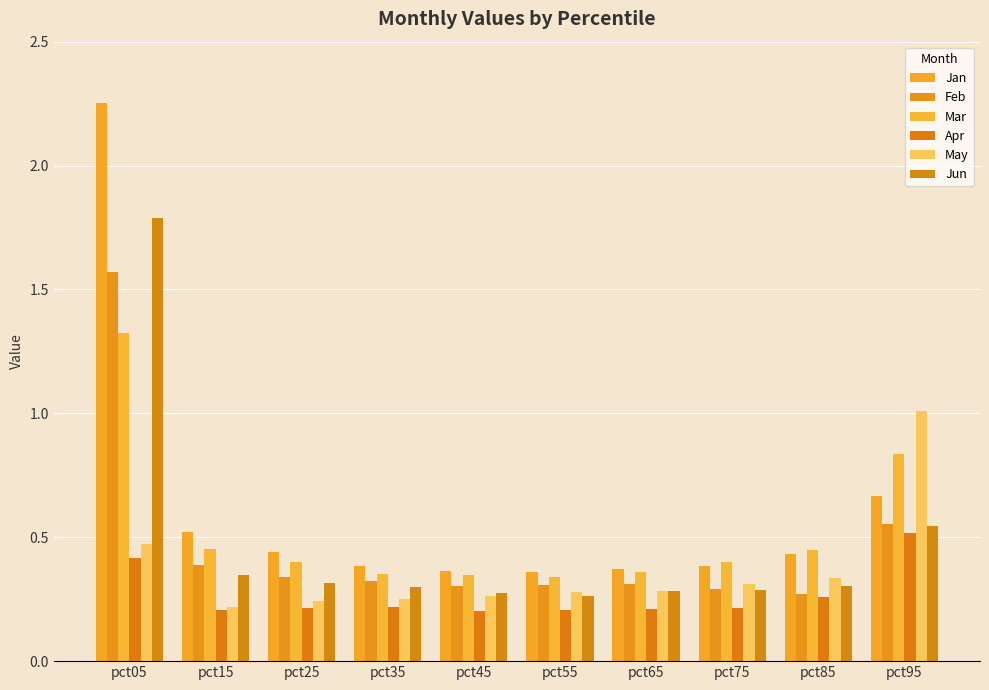

At which label does Apr reach its minimum?

pct45